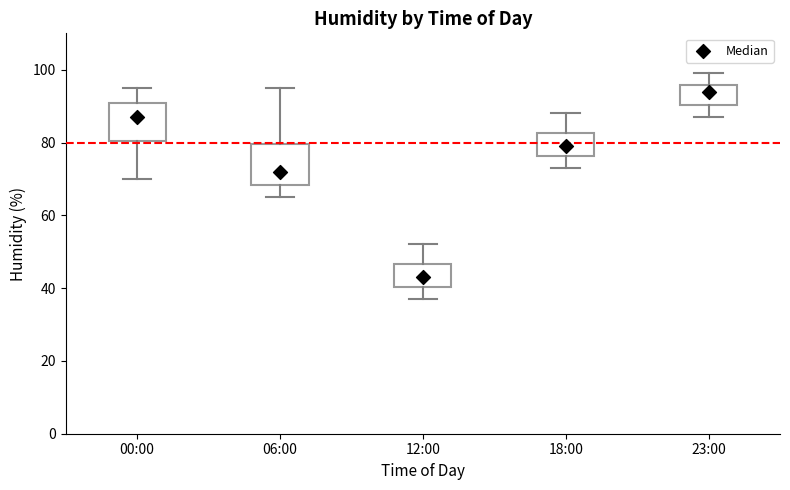

Where does the median line of the box for 12:00 sit on the y-axis? The values are not printed on the chart, so give them approximately, as read against the axis.

44